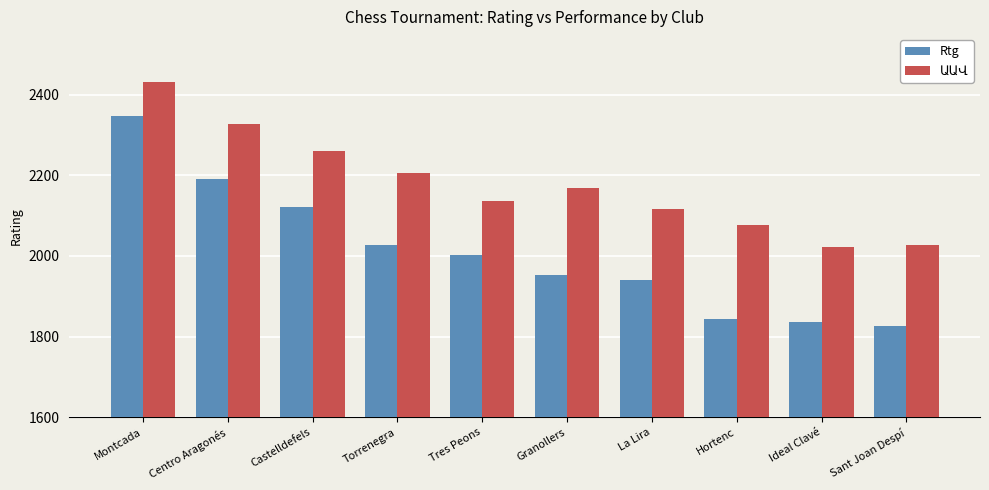

What is the difference between the maximum and second lowest values in the Rtg series?

509